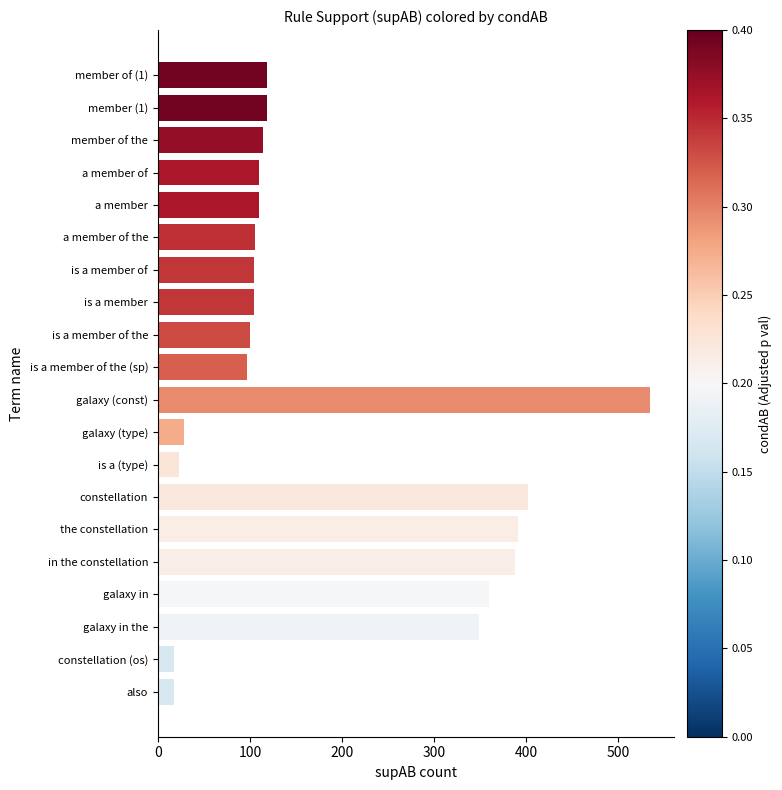

At which category does the chart reach its peak across all series?

galaxy (const)